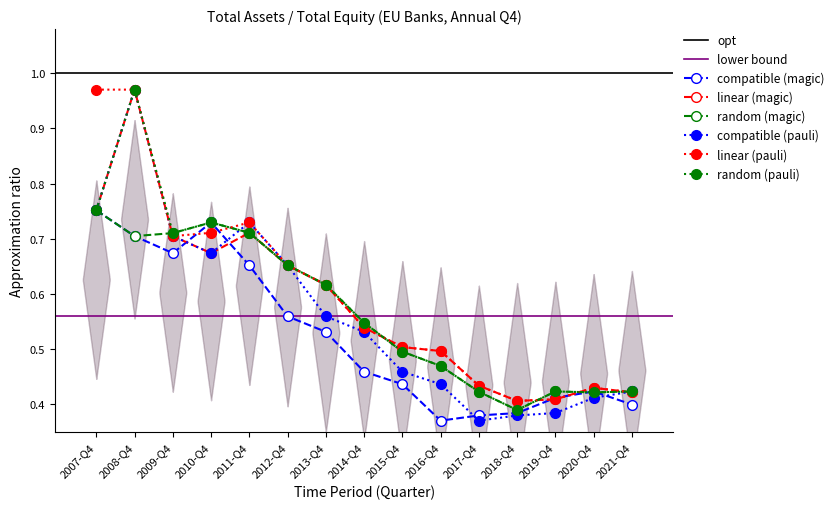

The value at 2020-Q4 is 0.6. True or false?

False